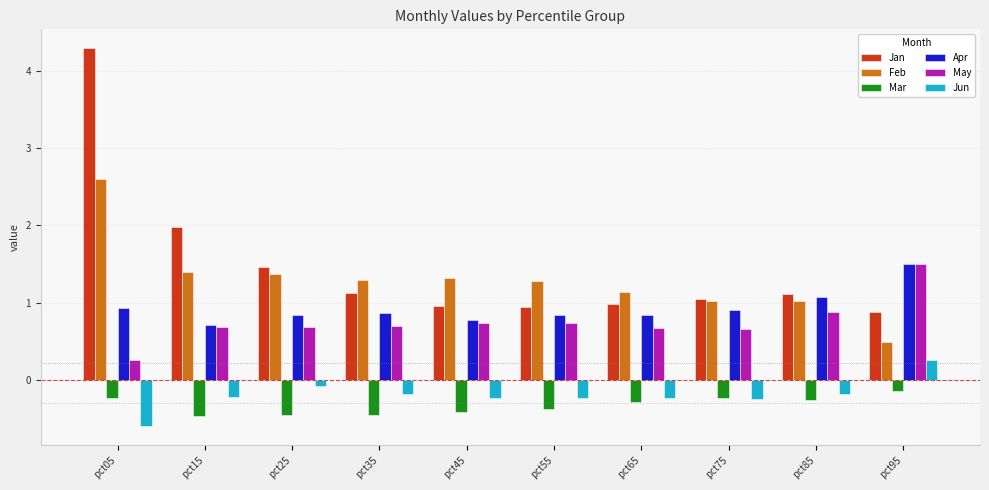

At which category is the sum across all series the highest?

pct05